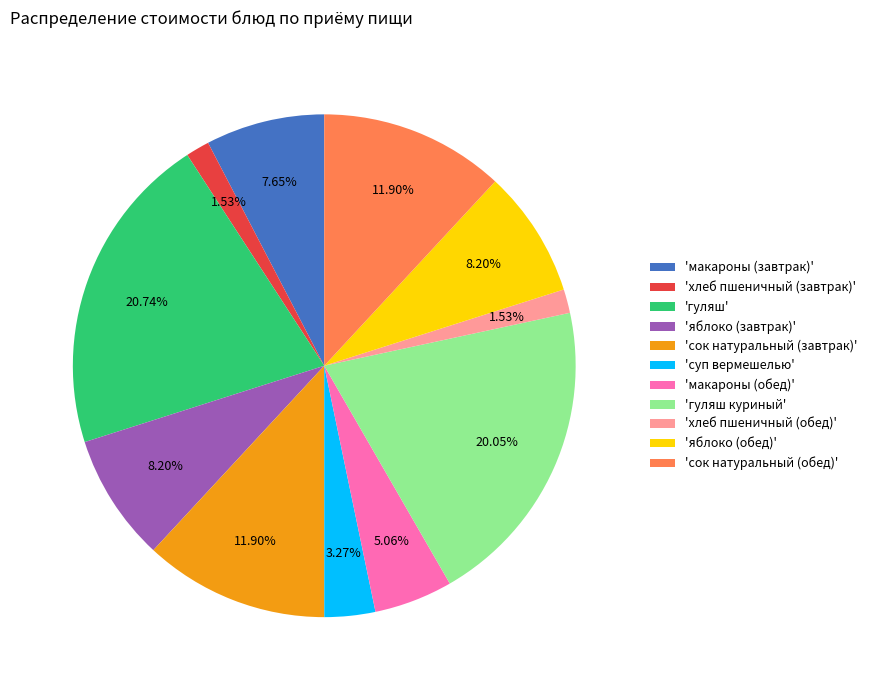

What is the largest slice in the pie chart?

'гуляш'